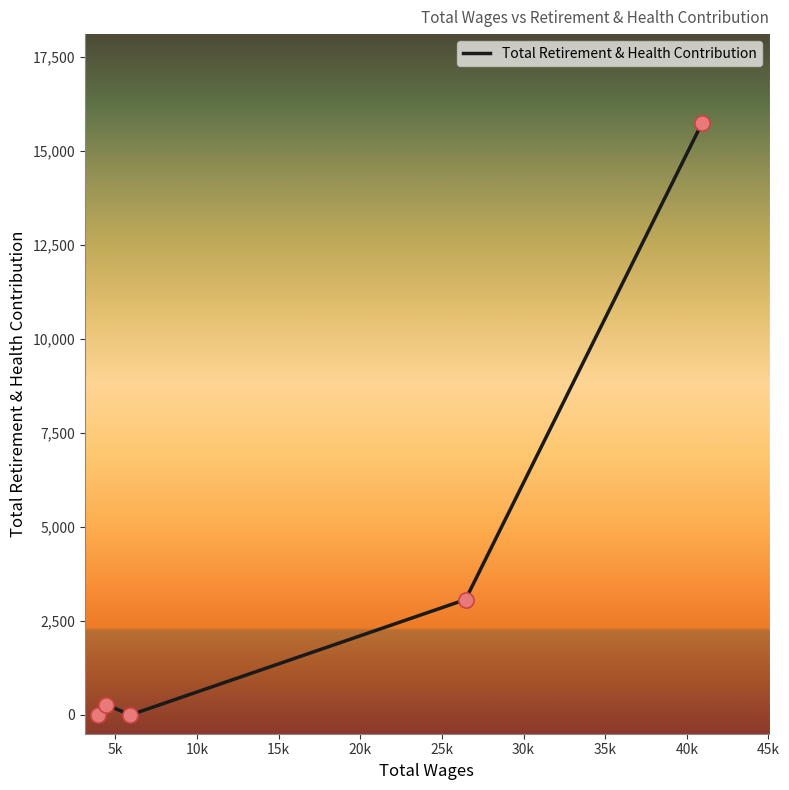

What is the maximum value shown in the chart?

15740